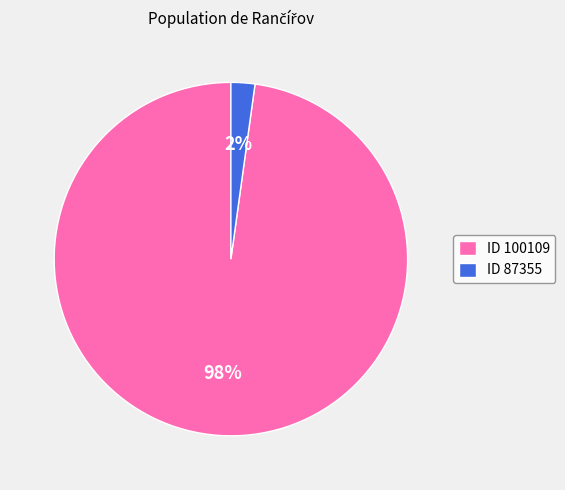

Is the sum of ID 87355 and ID 100109 greater than half?

Yes